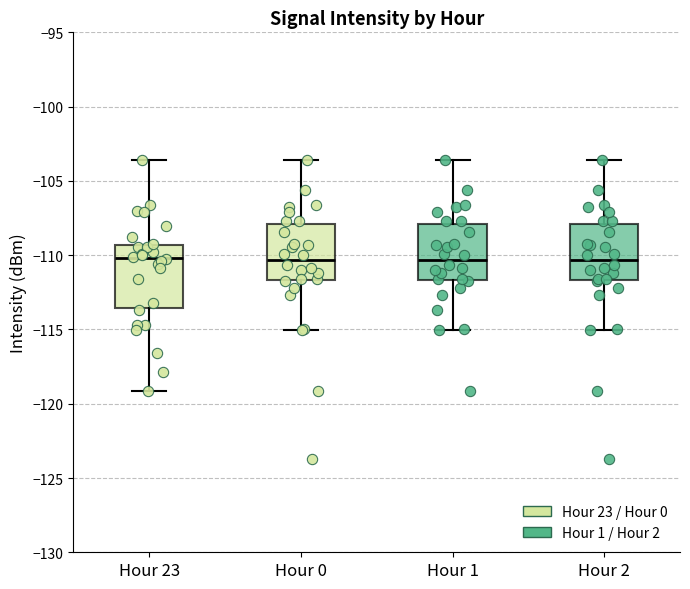

Reading left to right, transcribe this box plot: for each box, give where its median line is, the range the box spans, and where its two whiskers end, as read against the y-axis. The values are not printed on the chart, so give them approximately, as read against the axis.

Hour 23: median -110.0, box -113.5 to -109.5, whiskers -119.0 to -103.5
Hour 0: median -110.5, box -111.5 to -108.0, whiskers -115.0 to -103.5
Hour 1: median -110.5, box -111.5 to -108.0, whiskers -115.0 to -103.5
Hour 2: median -110.5, box -111.5 to -108.0, whiskers -115.0 to -103.5